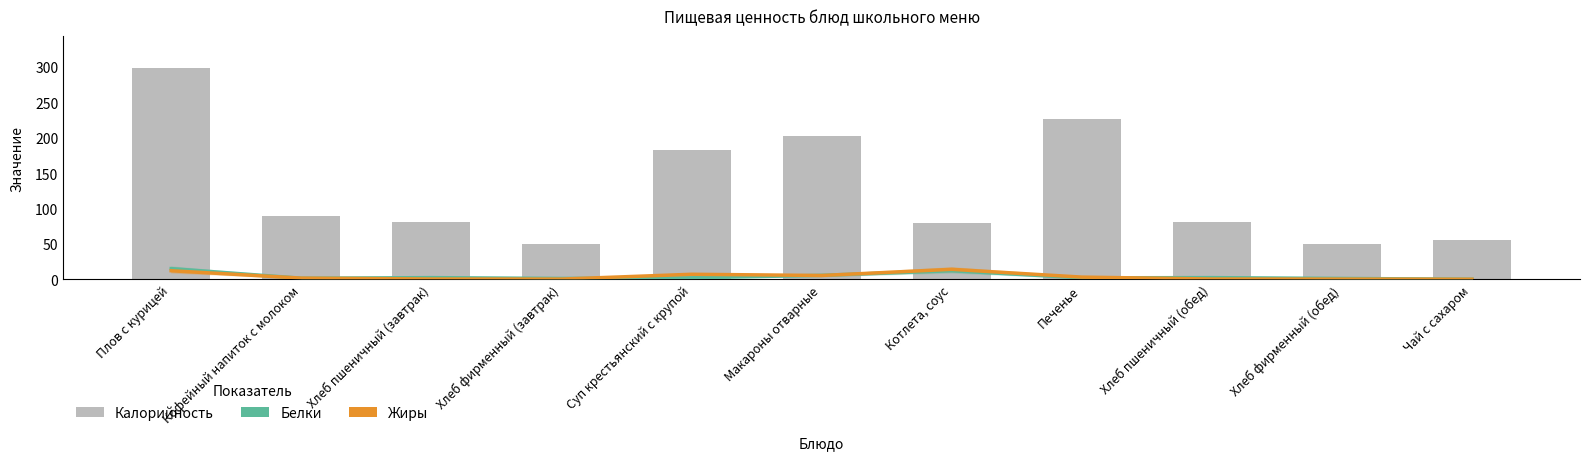

Where does the Калорийность series first go above 81?

Плов с курицей